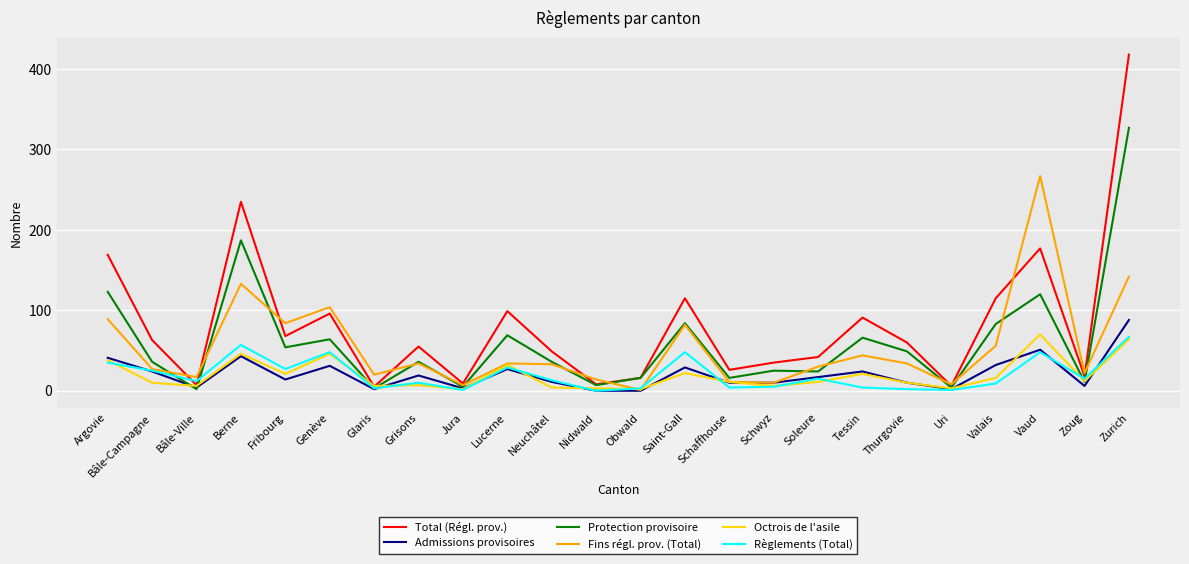

What position from the right is Obwald?

12